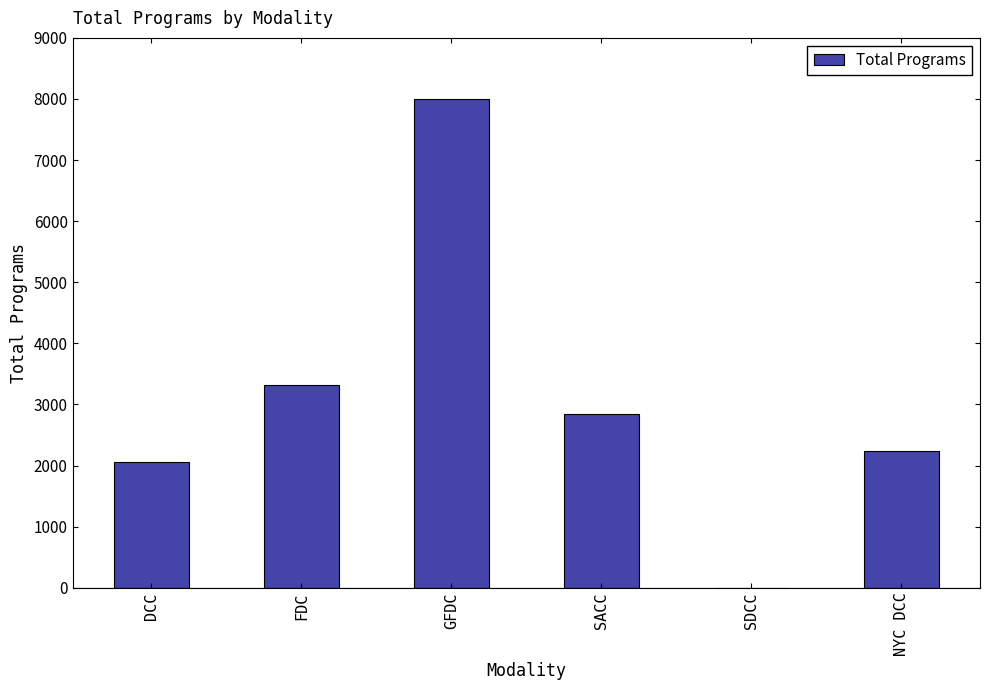

Reading left to right, list all the values displayed in this chart.

2052	3311	7998	2837	1	2232